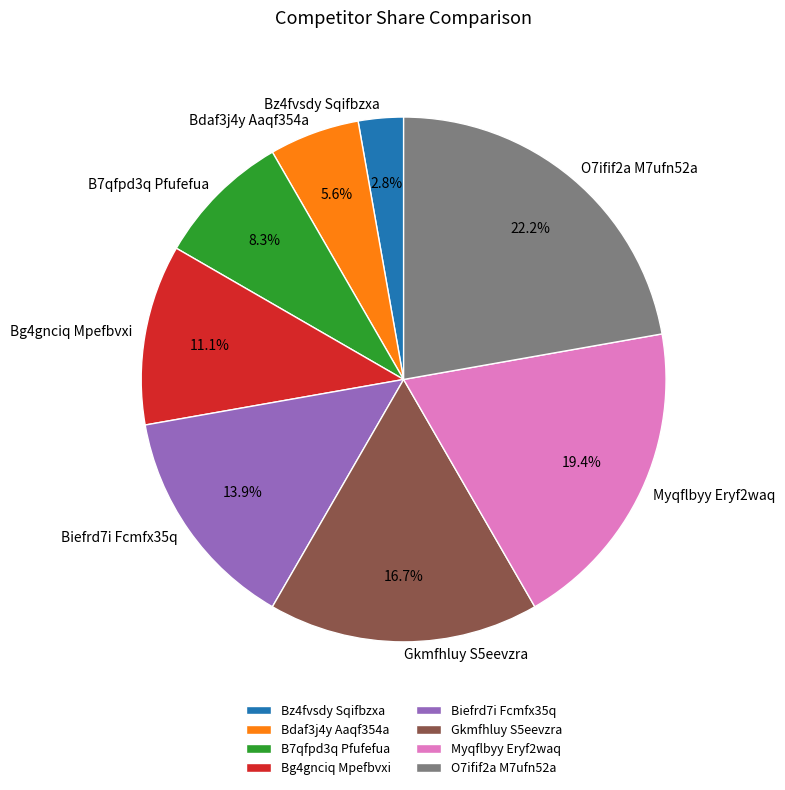

Does B7qfpd3q Pfufefua account for over 50% of the chart?

No